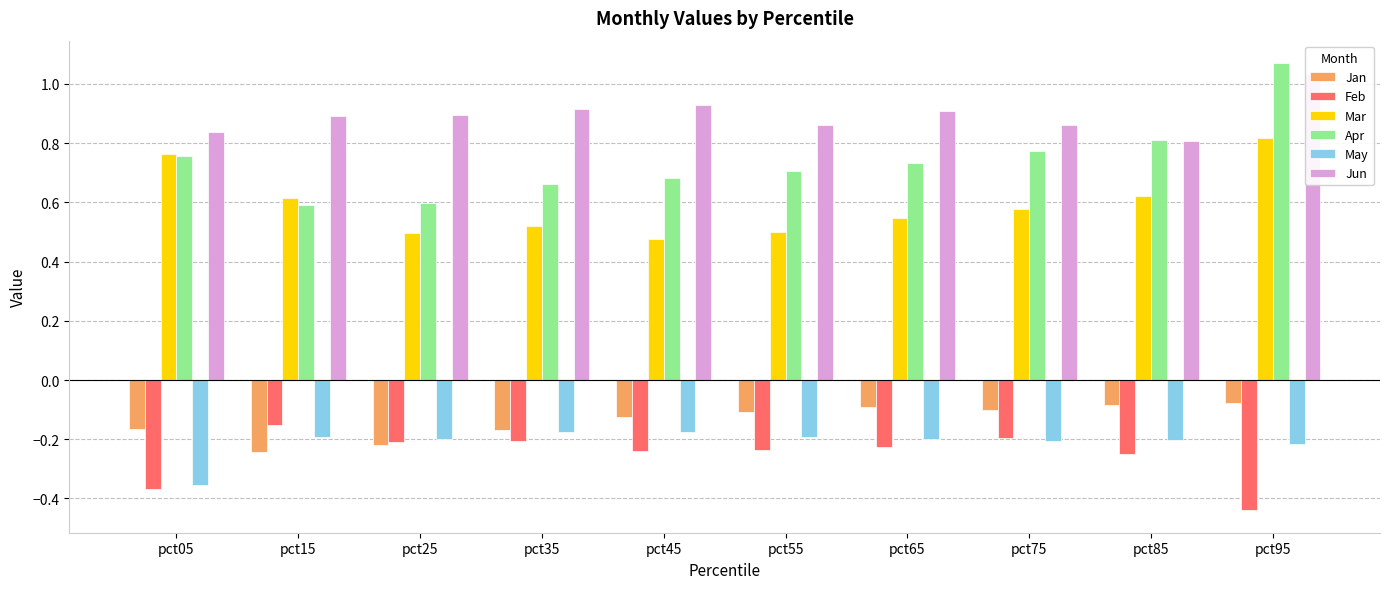

Does the chart contain stacked bars?

No